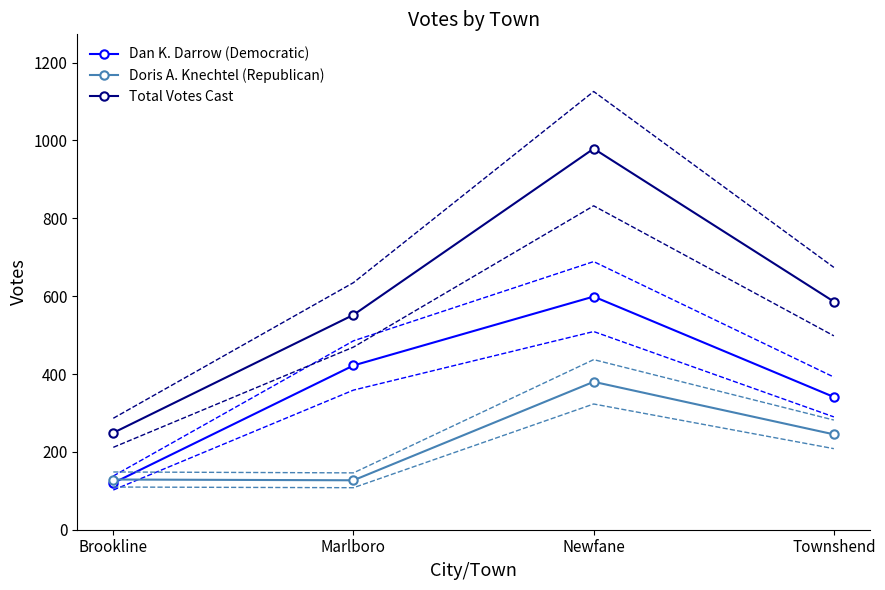

What are all the series names shown in the legend?

Dan K. Darrow (Democratic), Doris A. Knechtel (Republican), Total Votes Cast